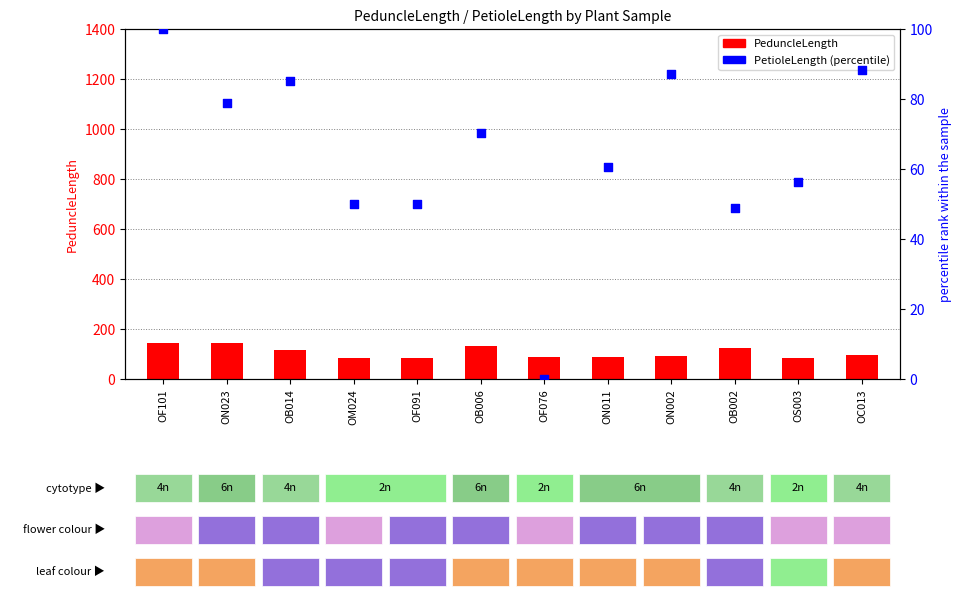

What is the total value across all series at OC013?

183.3